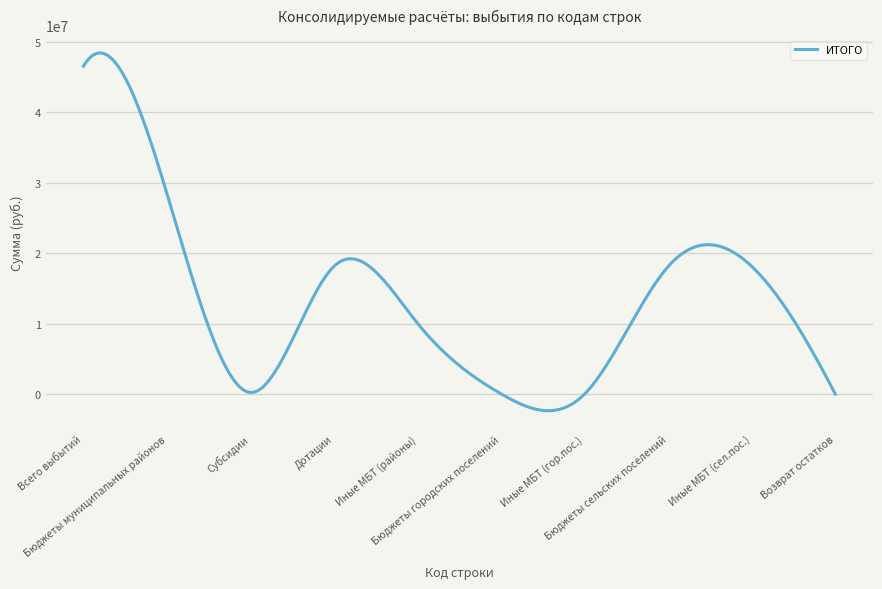

What is the smallest value displayed?

-2361945.4